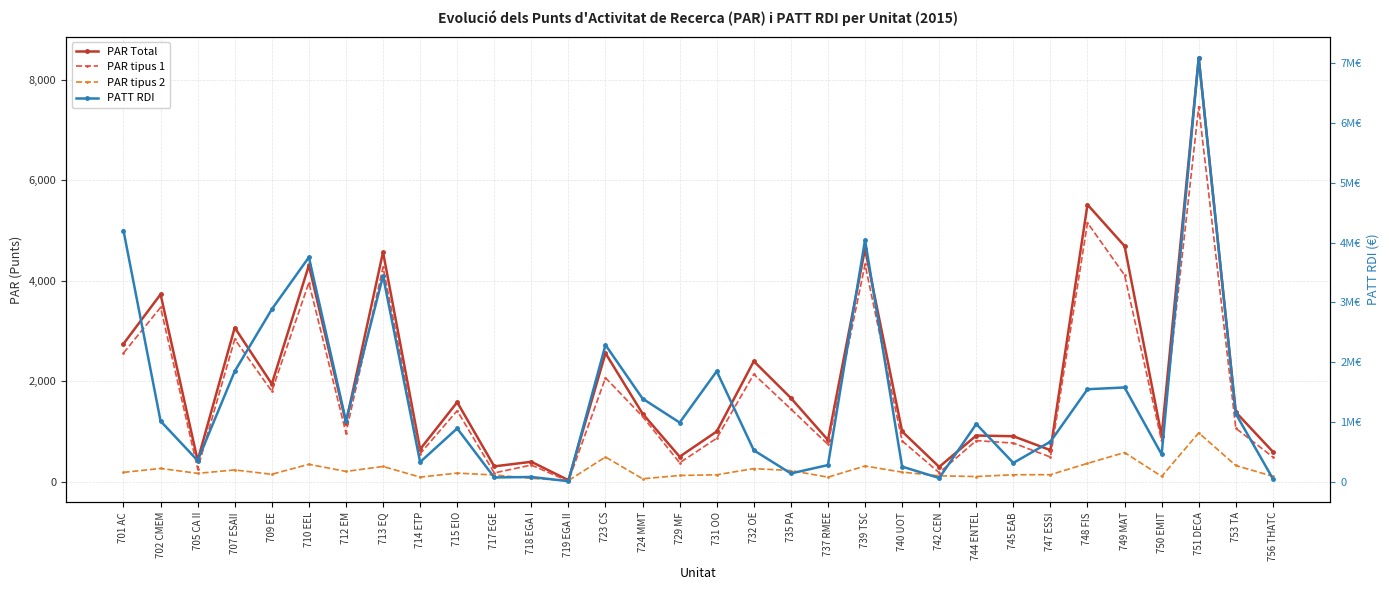

The PAR tipus 1 series shows 767.0 at 745 EAB. True or false?

True